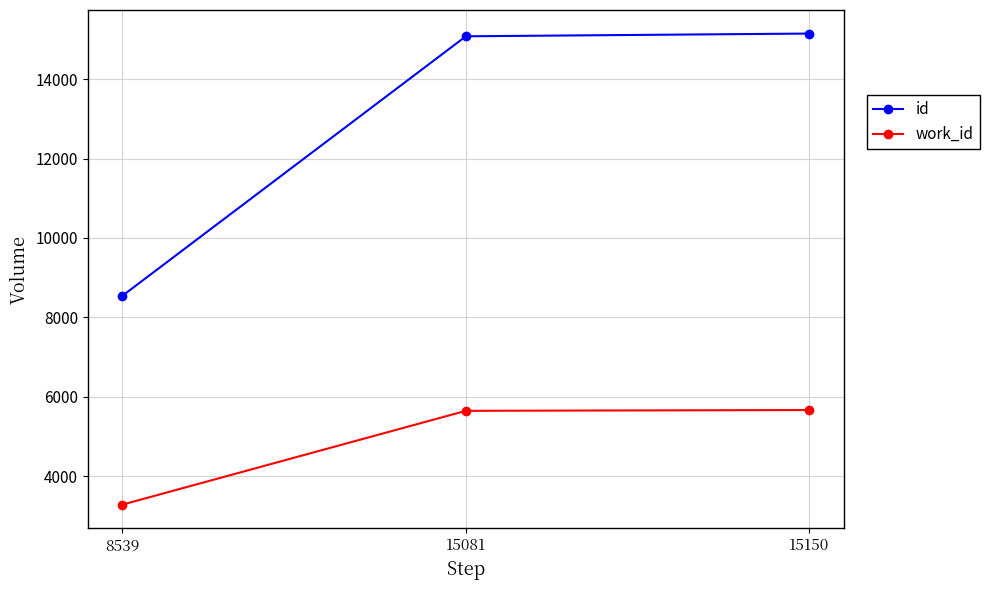

Rank the series by their maximum value, from highest to lowest.

id, work_id